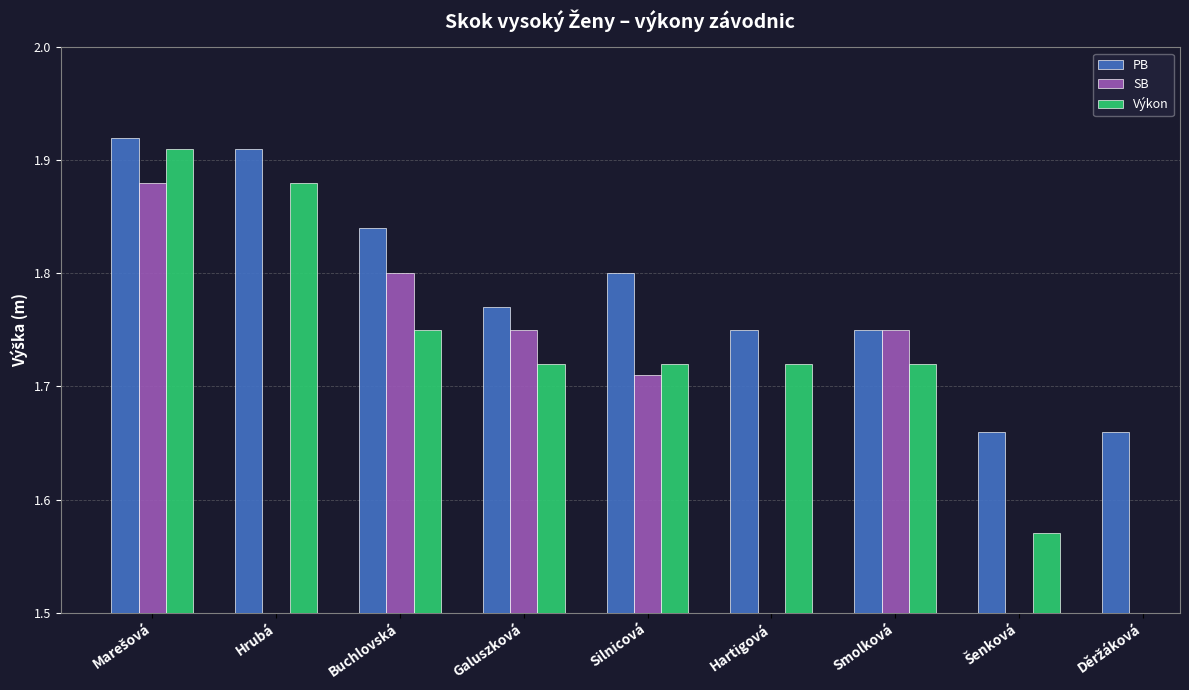

What is the minimum value shown in the chart?

1.6